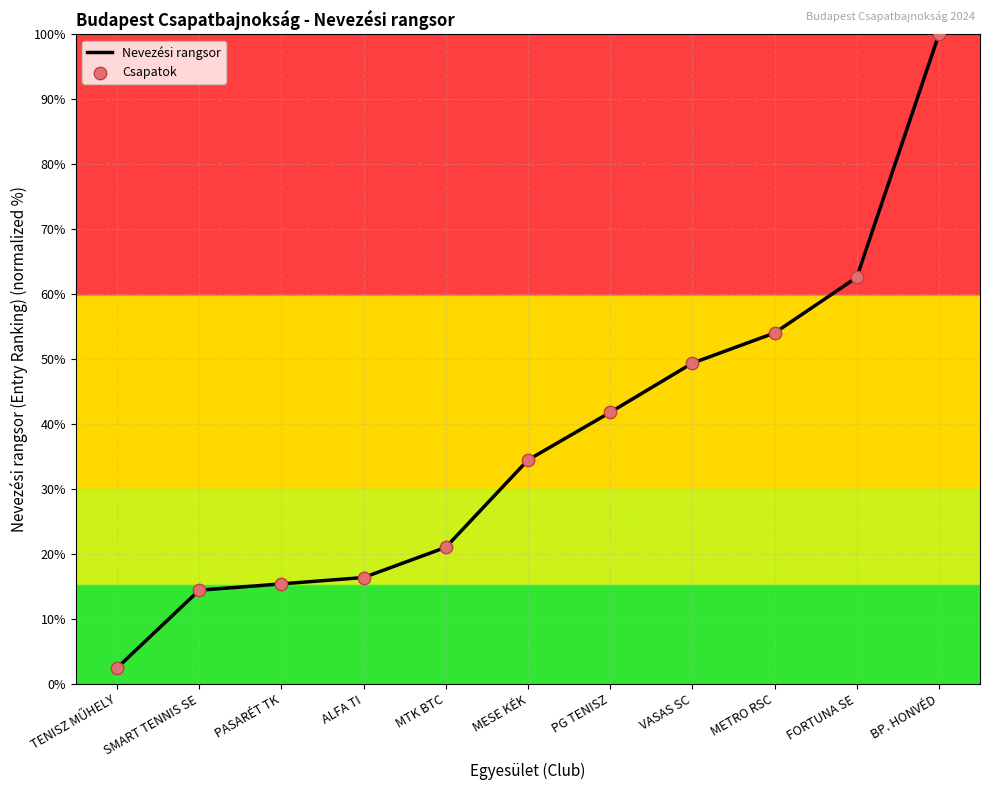

What position from the right is FORTUNA SE?

2